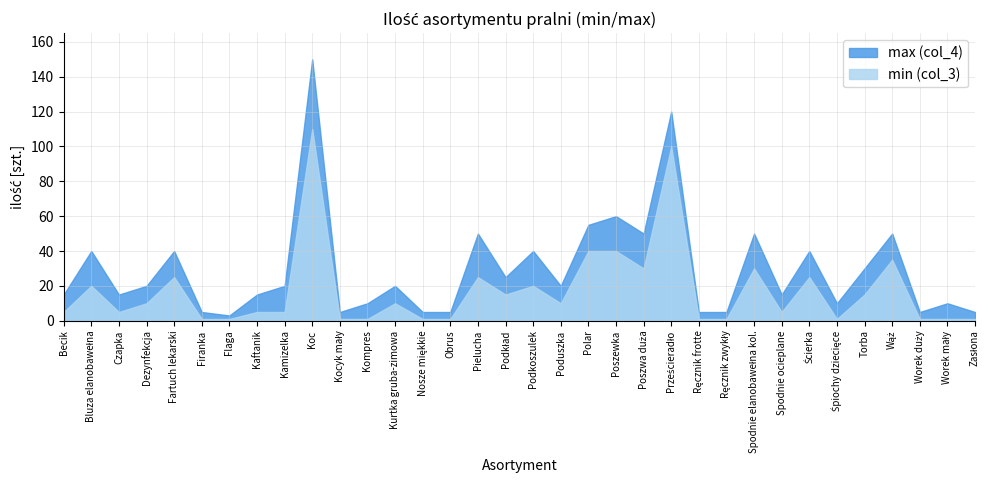

What is the sum of all min (col_3) values?

597